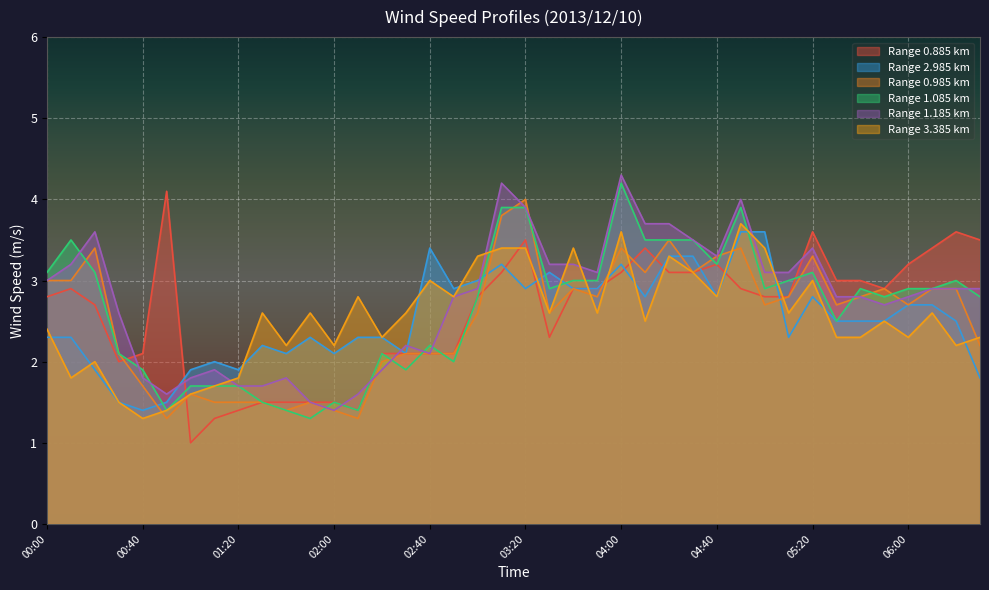

The 1.085 series shows 2.9 at 03:30. True or false?

True